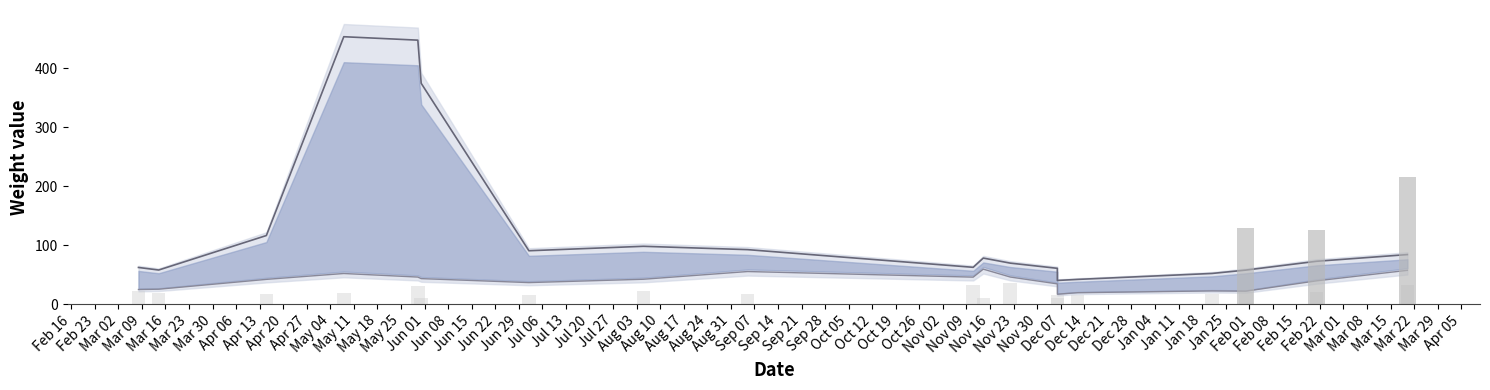

Reading left to right, what are all the values shown in this chart?

Upper weight line: 62.0	57.7	116.2	453.6	447.8	374.5	90.4	97.9	92.3	62.3	78.0	69.4	60.6	40.0	41.7	51.9	57.6	72.5	83.9
Lower weight line: 24.6	25.1	41.8	51.8	45.7	43.1	36.3	42.0	55.1	45.6	59.2	45.8	34.2	16.6	19.2	22.2	21.8	39.3	57.1